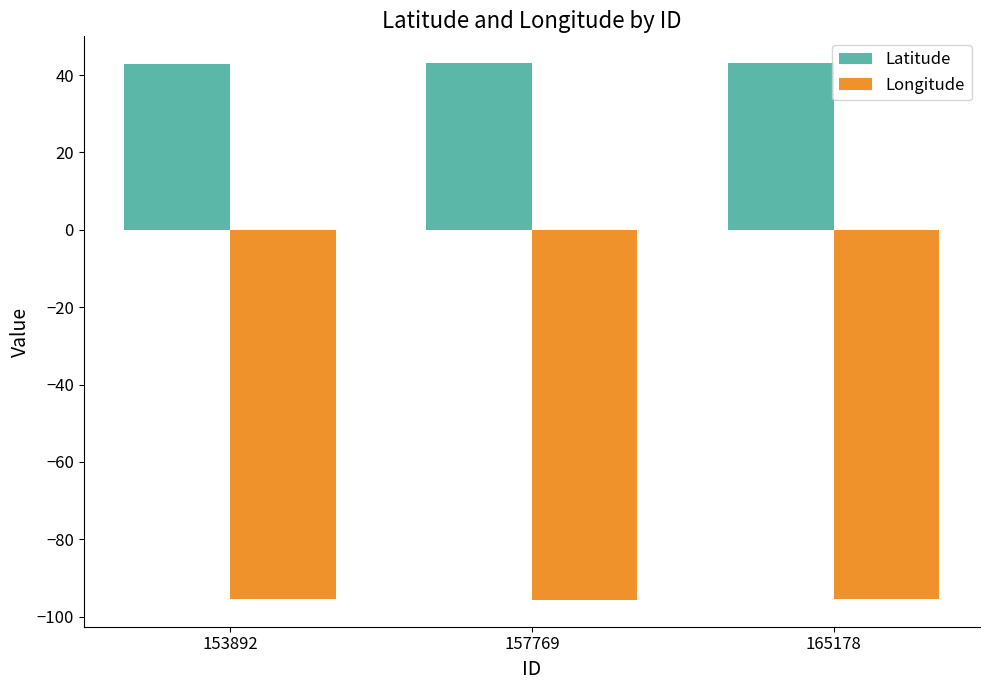

At 157769, list the series in order from largest to smallest.

Latitude, Longitude